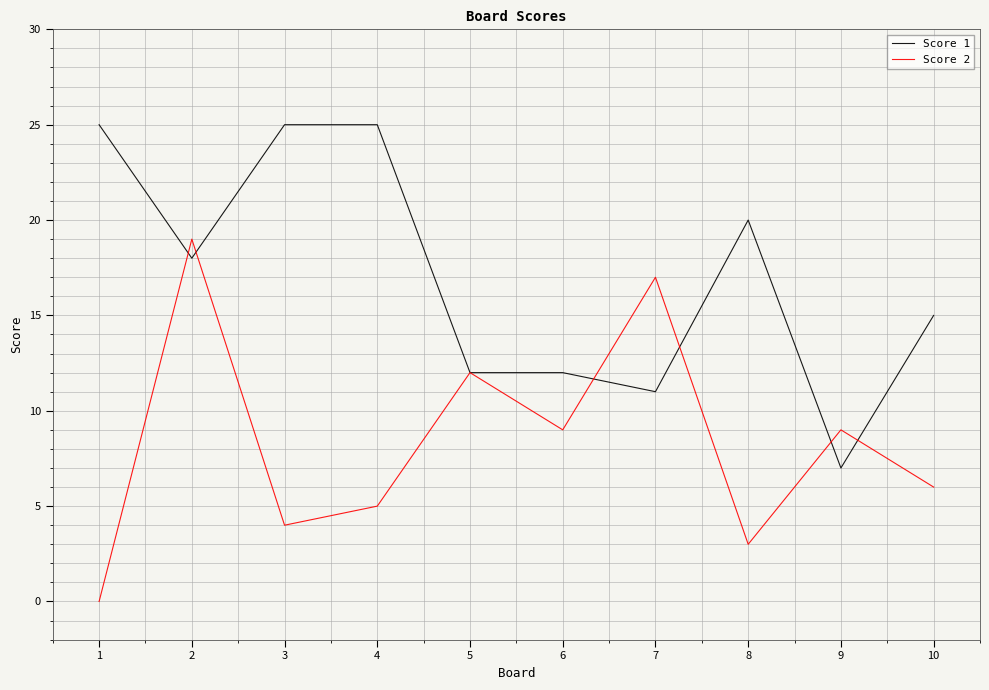

What is the difference between the highest and lowest values at 7?

6